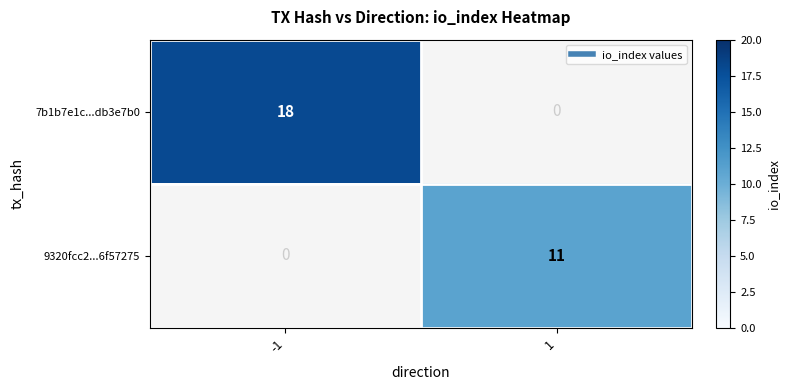

Rank the series by their average value, from highest to lowest.

7b1b7e1c...db3e7b0, 9320fcc2...6f57275